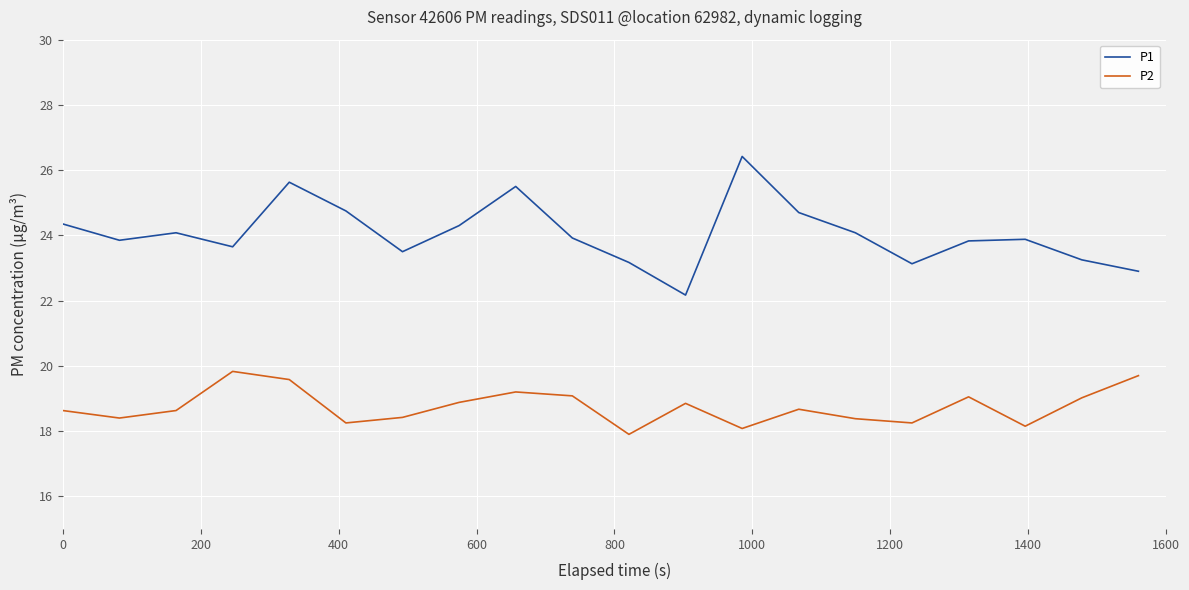

List the series in order of their peak value, highest first.

P1, P2